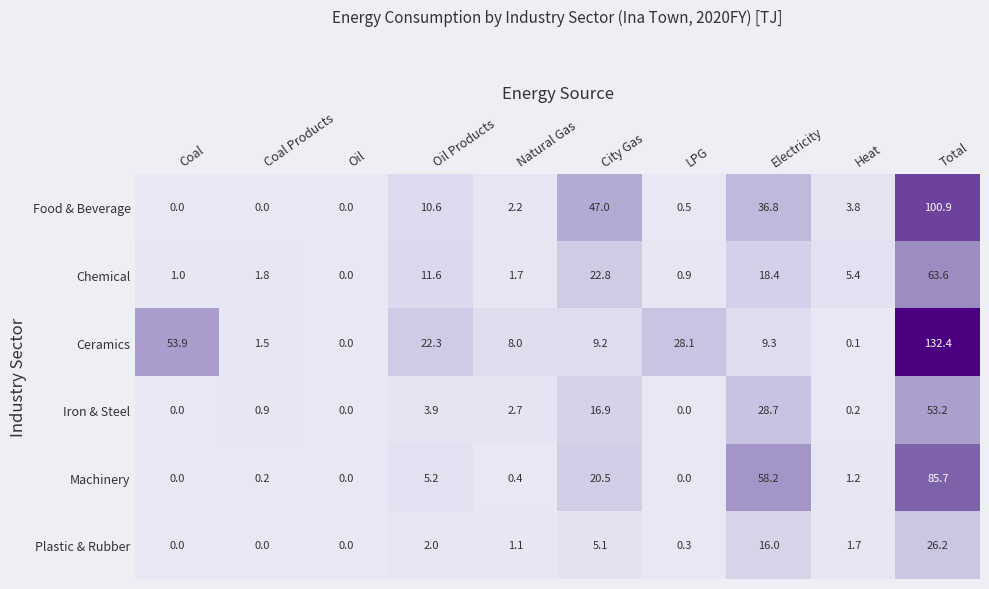

What is the average value of the Plastic & Rubber series?

5.2